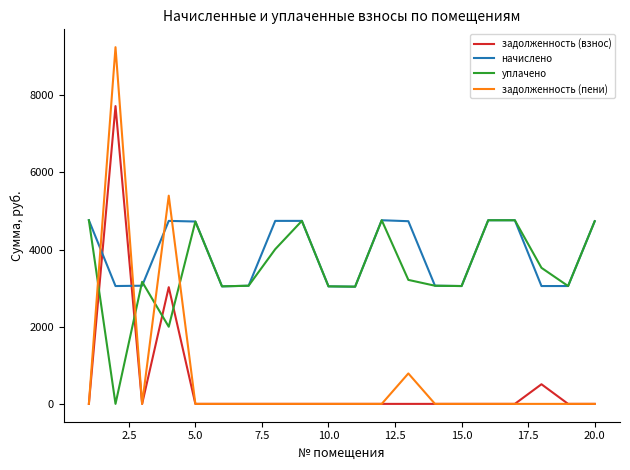

Which series has the widest spread of values?

задолженность (пени)